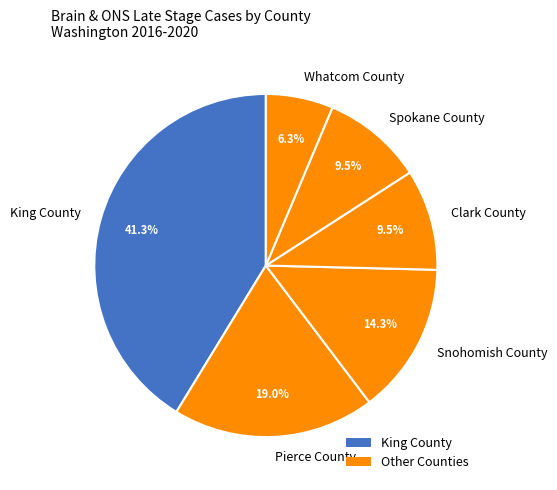

Count the number of slices in the pie.

6